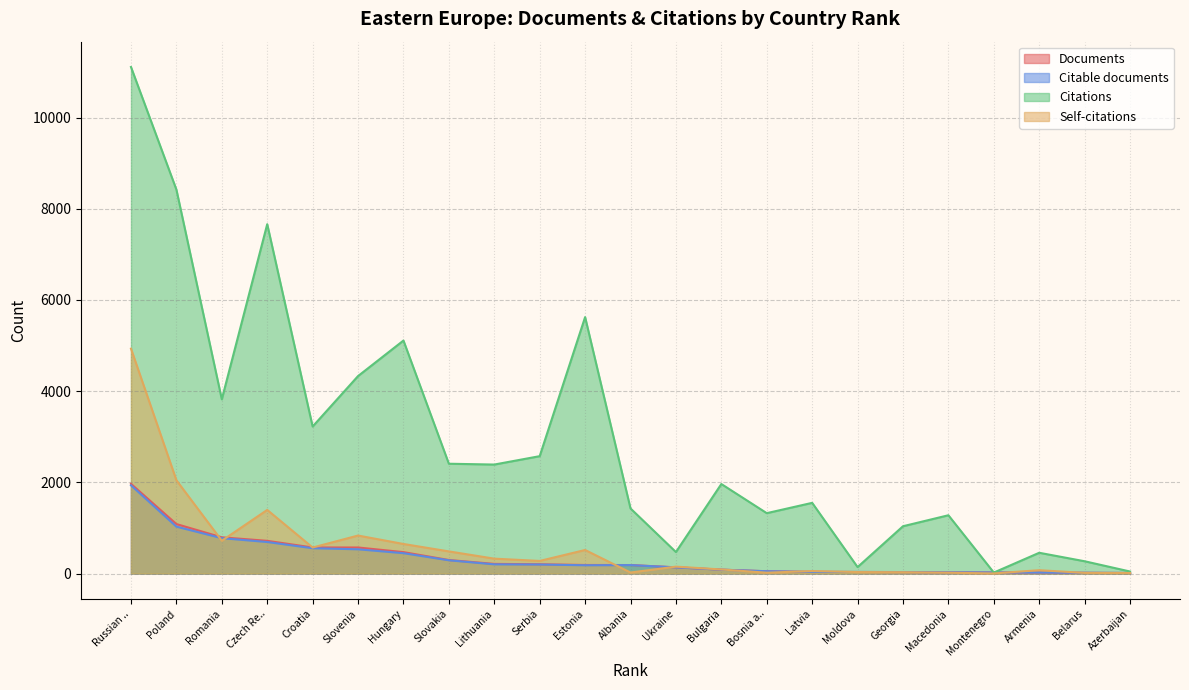

At which label is Documents closest to 989?

Poland